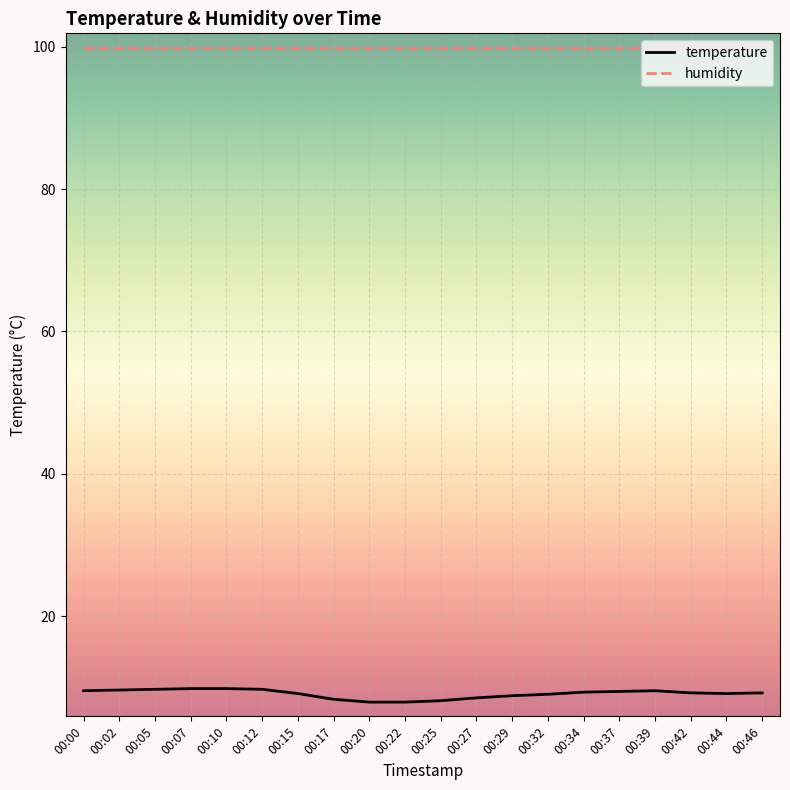

What is the lowest value of the temperature series?

7.9